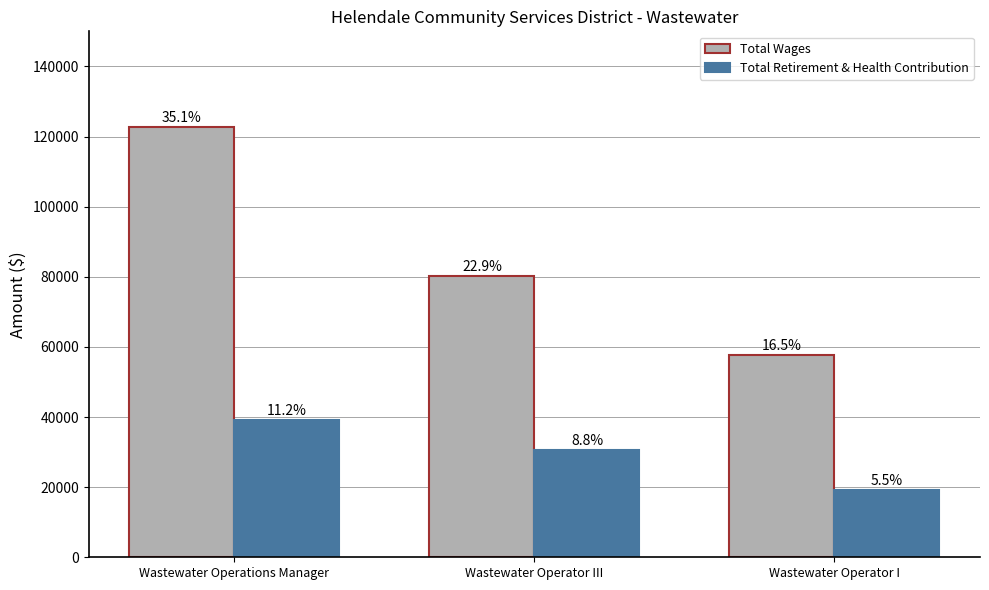

At which category does the chart reach its minimum across all series?

Wastewater Operator I